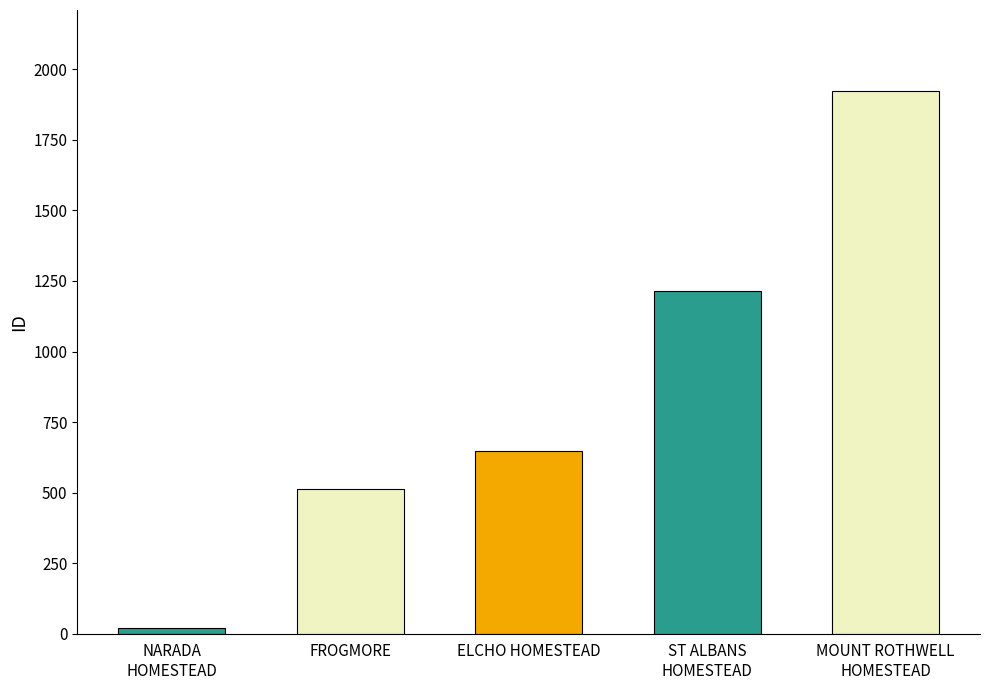

What is the change in value from ELCHO HOMESTEAD to MOUNT ROTHWELL HOMESTEAD?

+1276